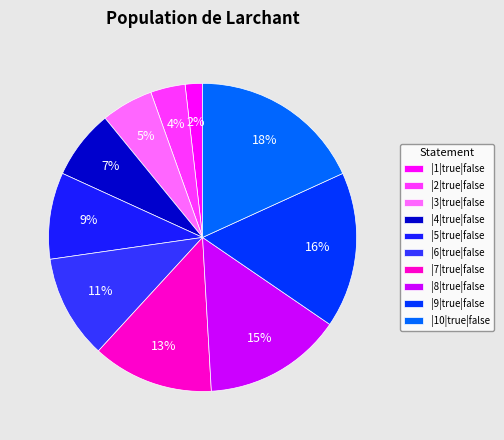

The |7|true|false slice represents 4% of the pie. True or false?

False